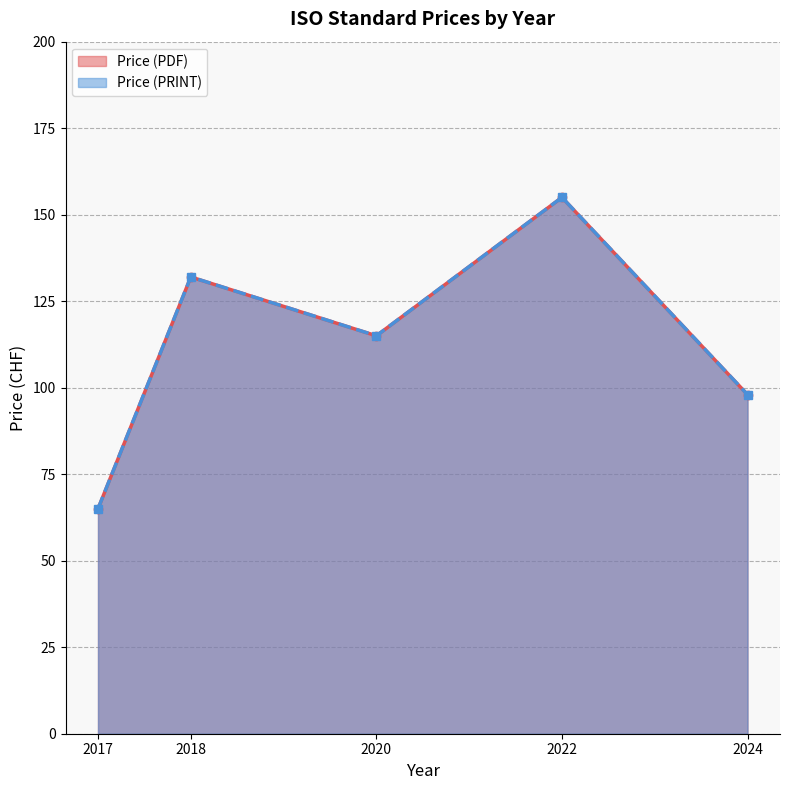

What is the lowest value of the Price (PRINT) series?

65